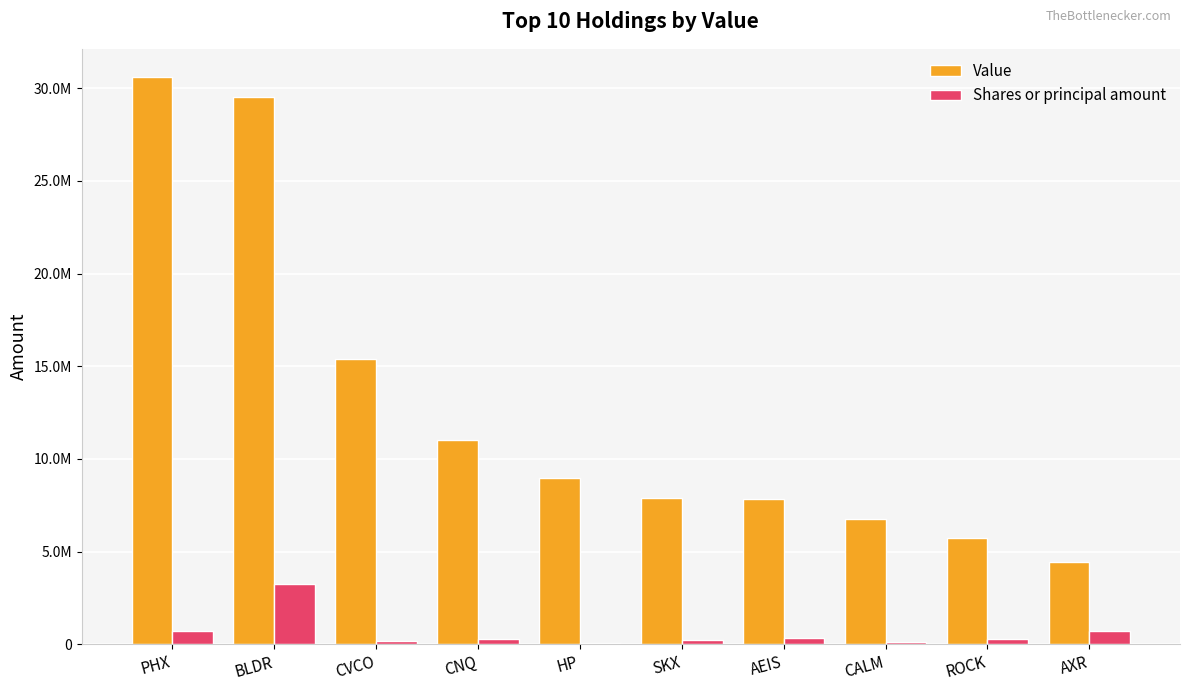

What is the average value of the Value series?

12810300